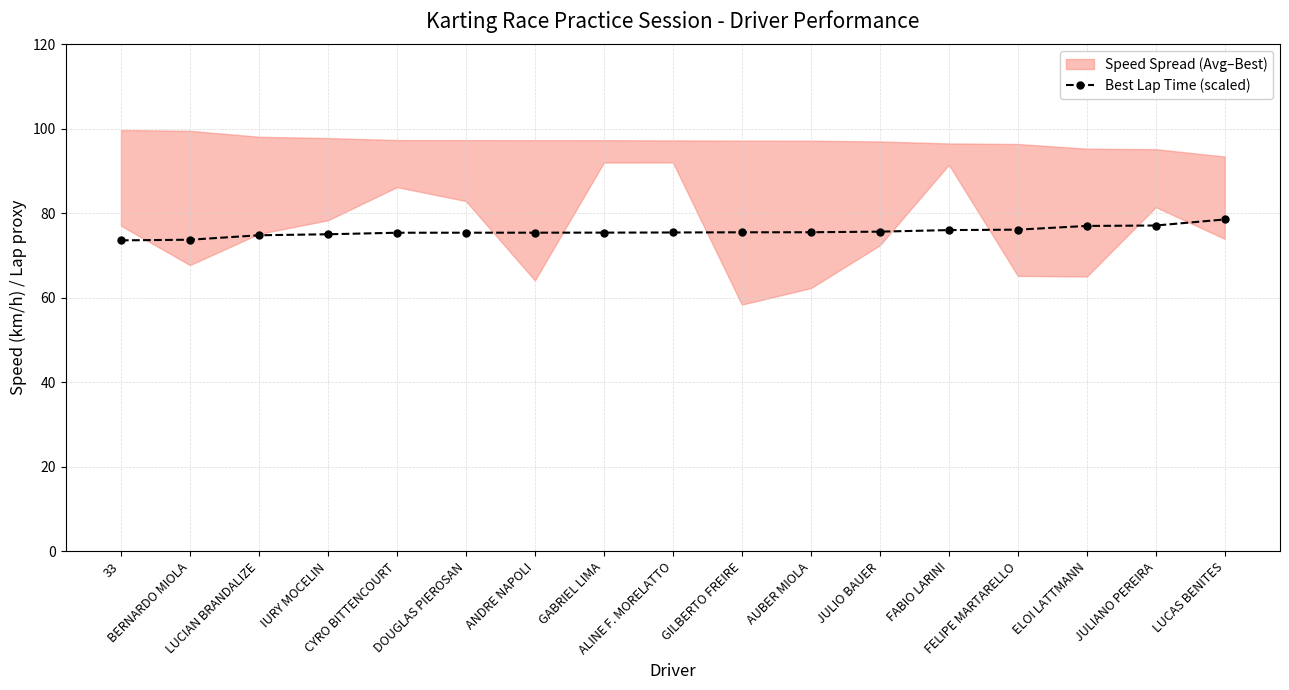

What is the minimum value shown in the chart?

73.6